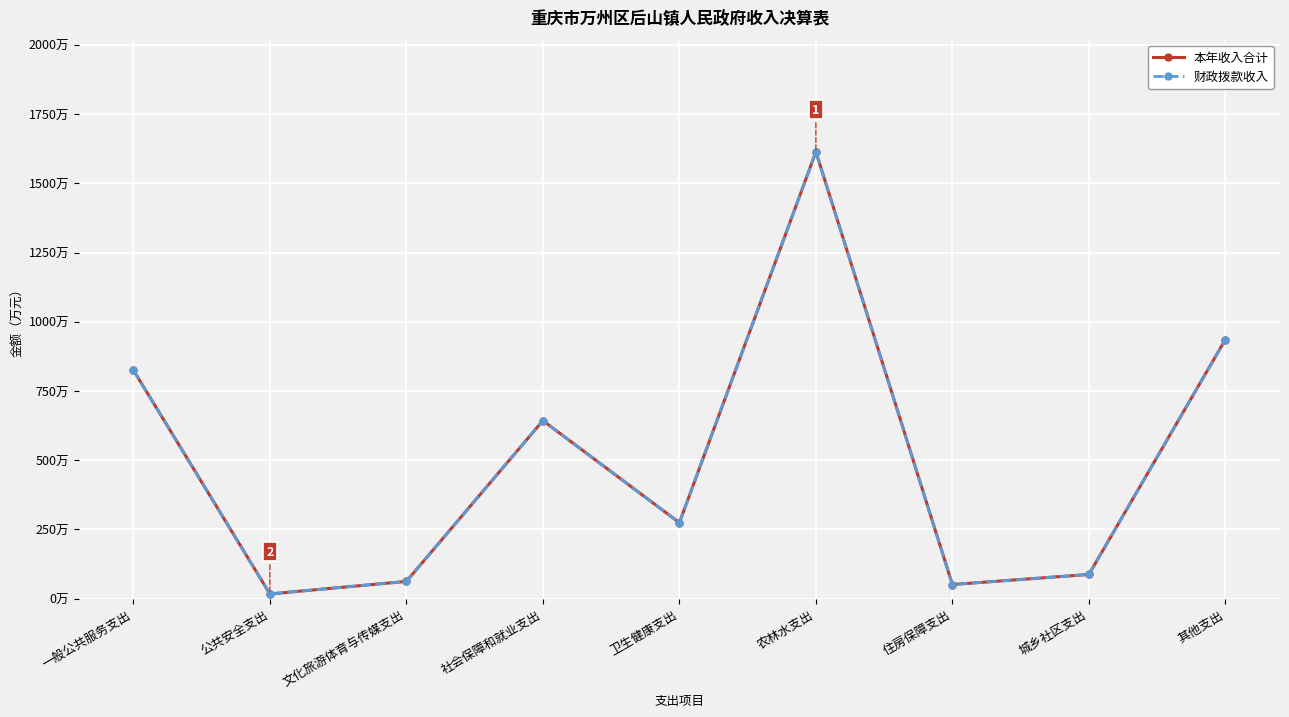

What is the difference between the maximum and minimum values in the 本年收入合计 series?

1596.2